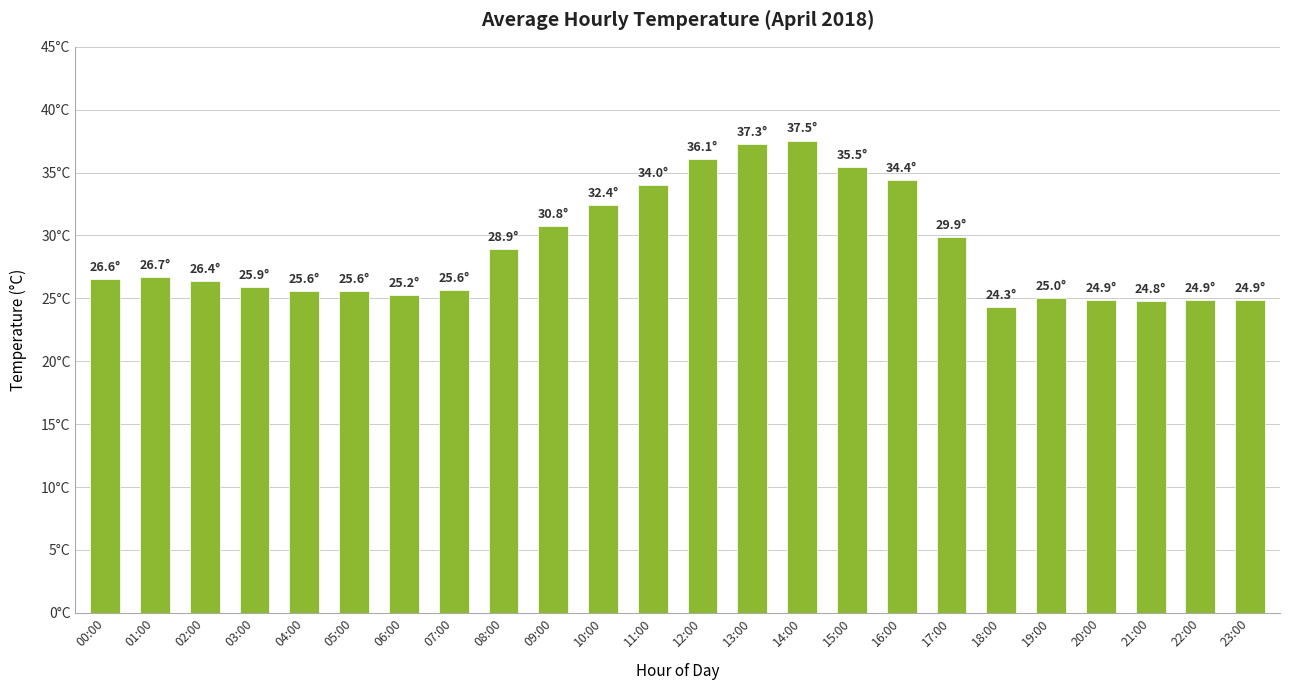

Are the bars horizontal?

No